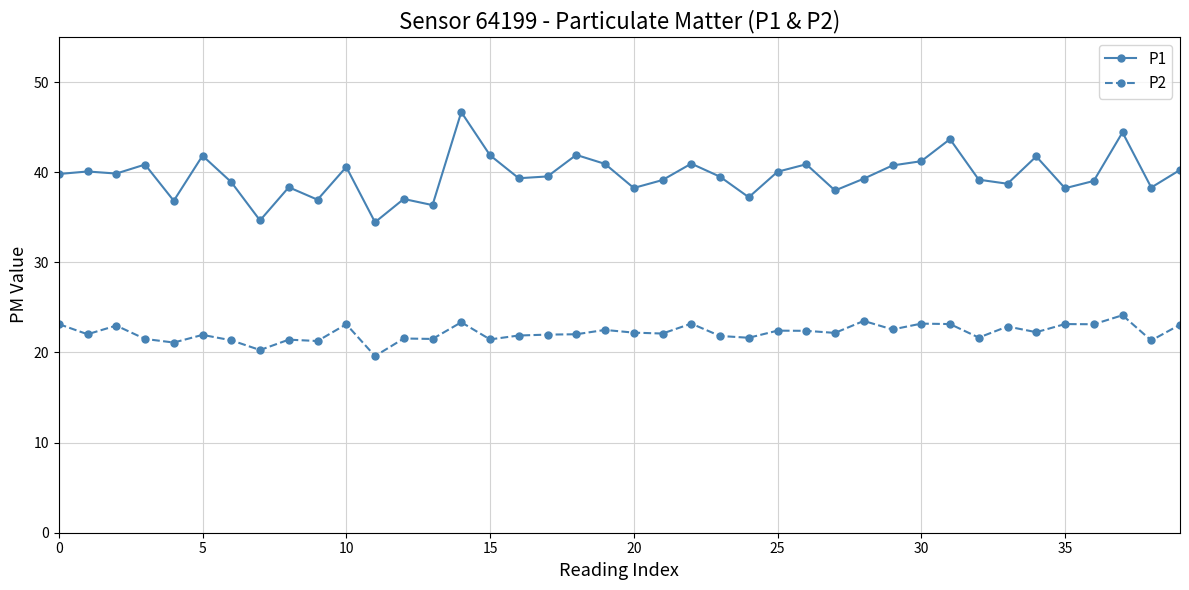

How many lines are shown in the chart?

2